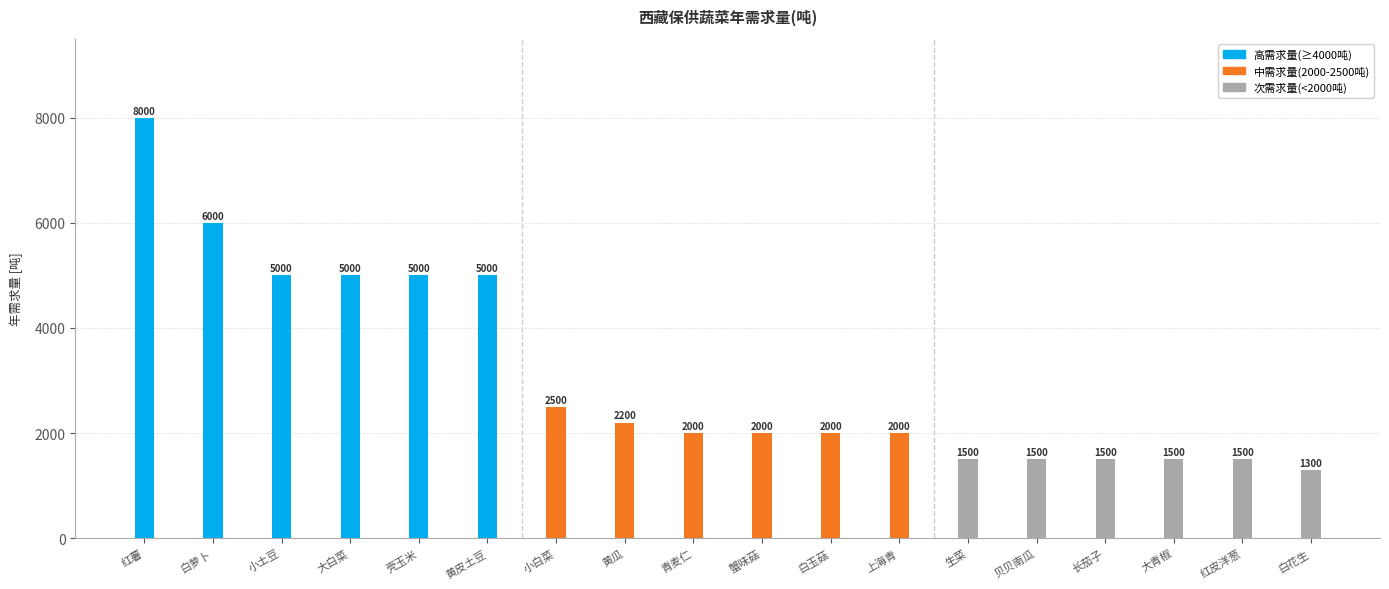

Rank the series at 生菜 from lowest to highest value.

高需求量(≥4000吨), 中需求量(2000-2500吨), 次需求量(<2000吨)